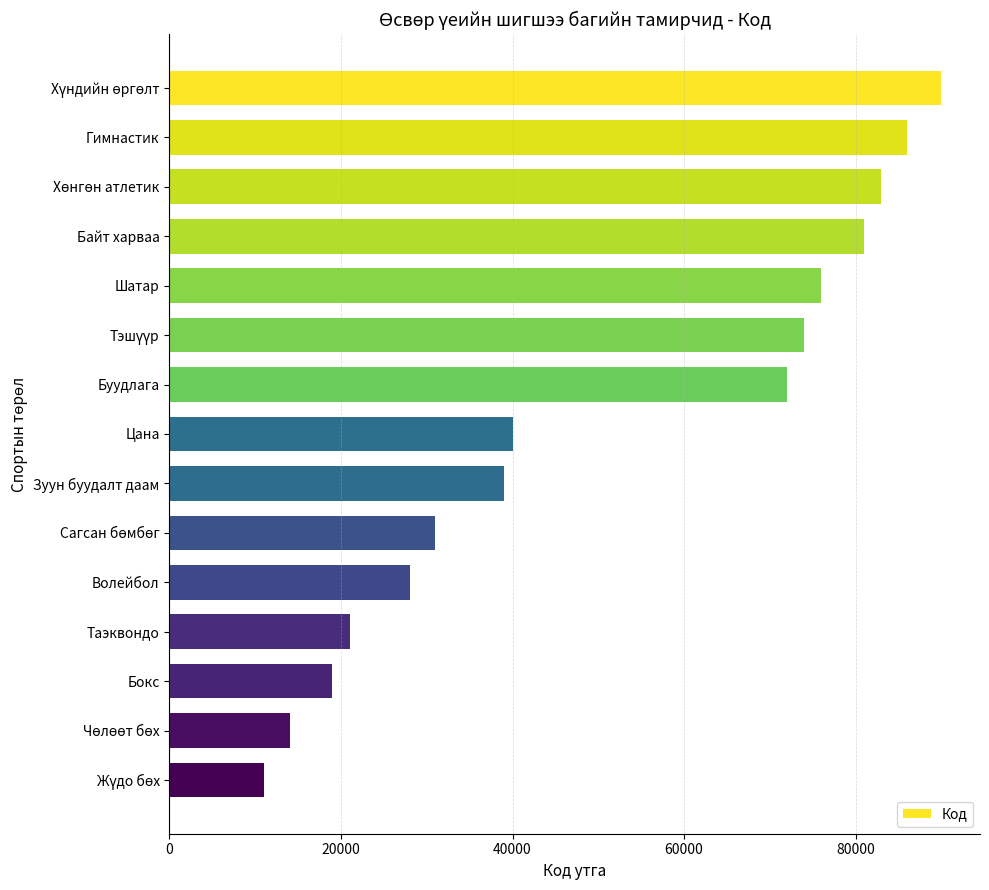

How many distinct data groups are displayed?

1